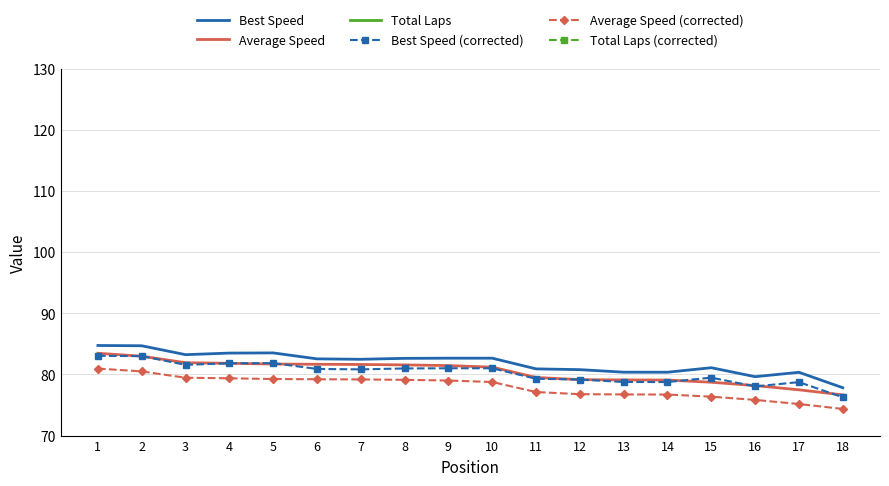

How many categories are shown in the chart?

18